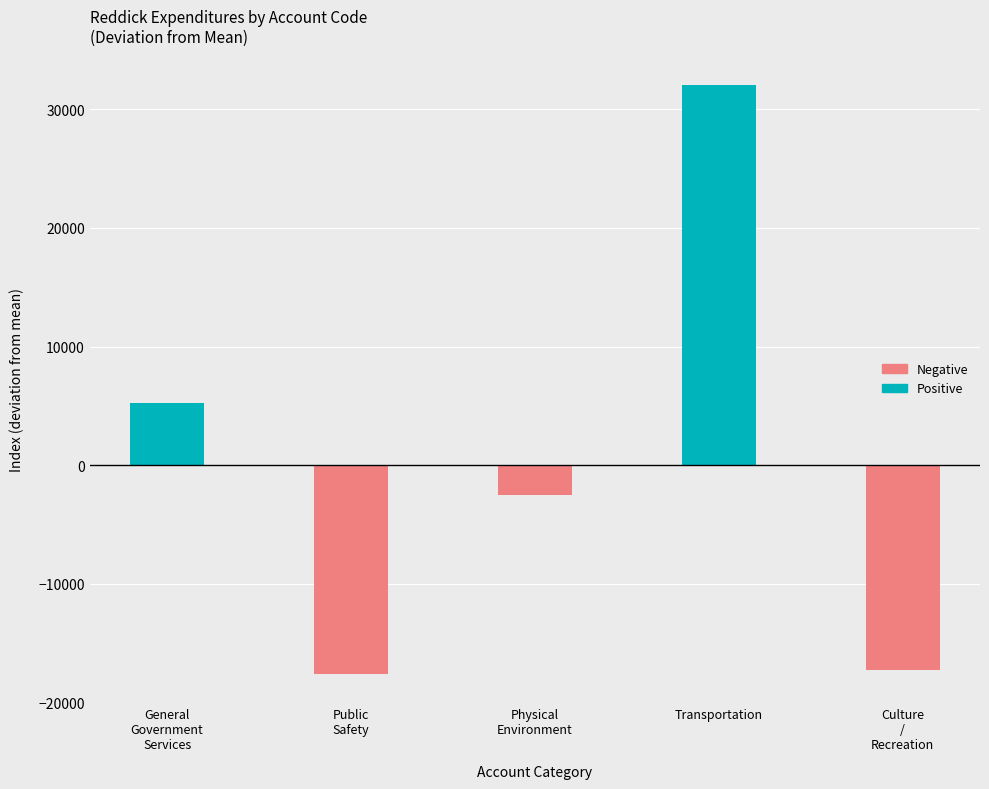

The value at Transportation is 32052.2. True or false?

True